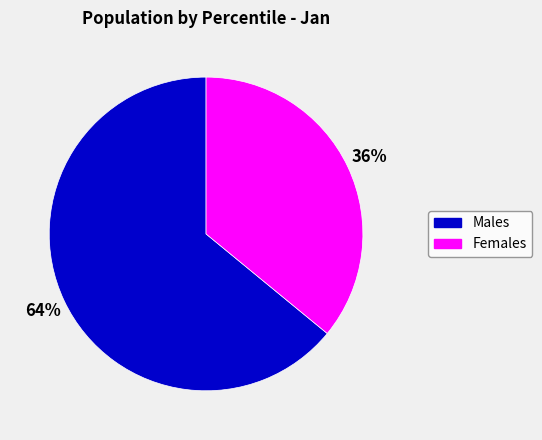

To the nearest percent, what is the average slice percentage?

50%